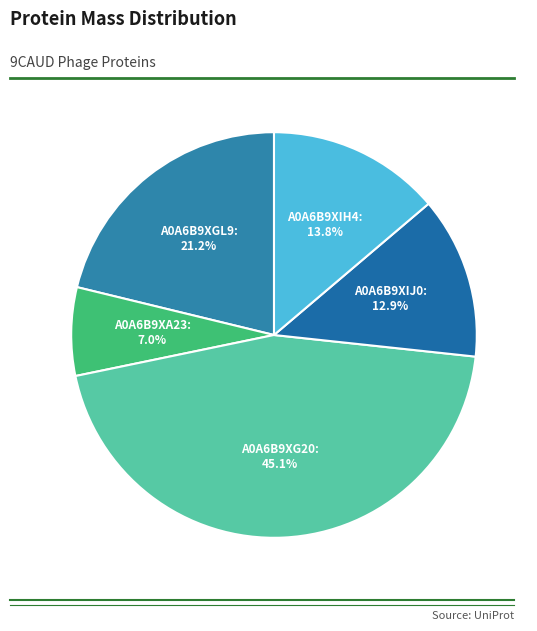

To the nearest percent, what portion does A0A6B9XA23 represent?

7%